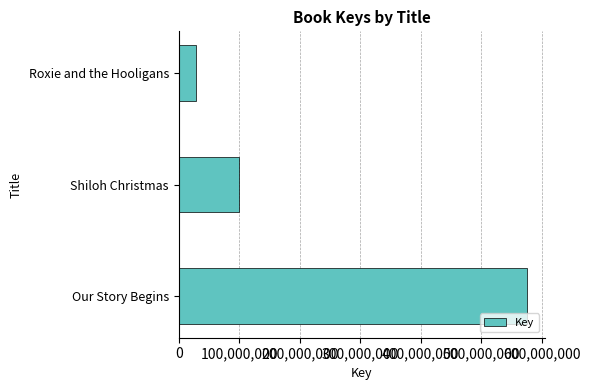

What is the minimum value shown in the chart?

28896777